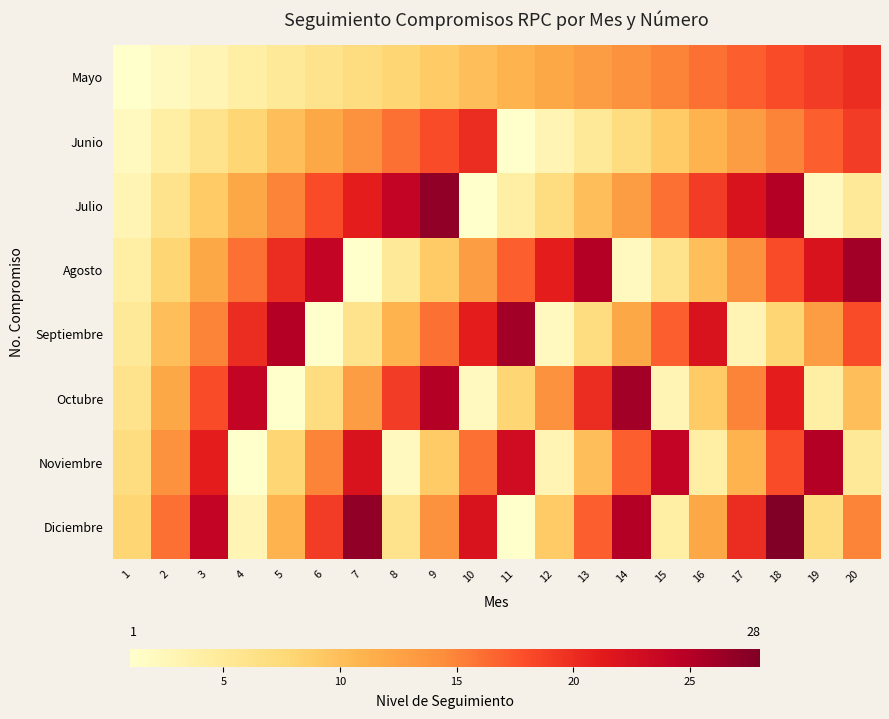

At which category is the sum across all series the highest?

18